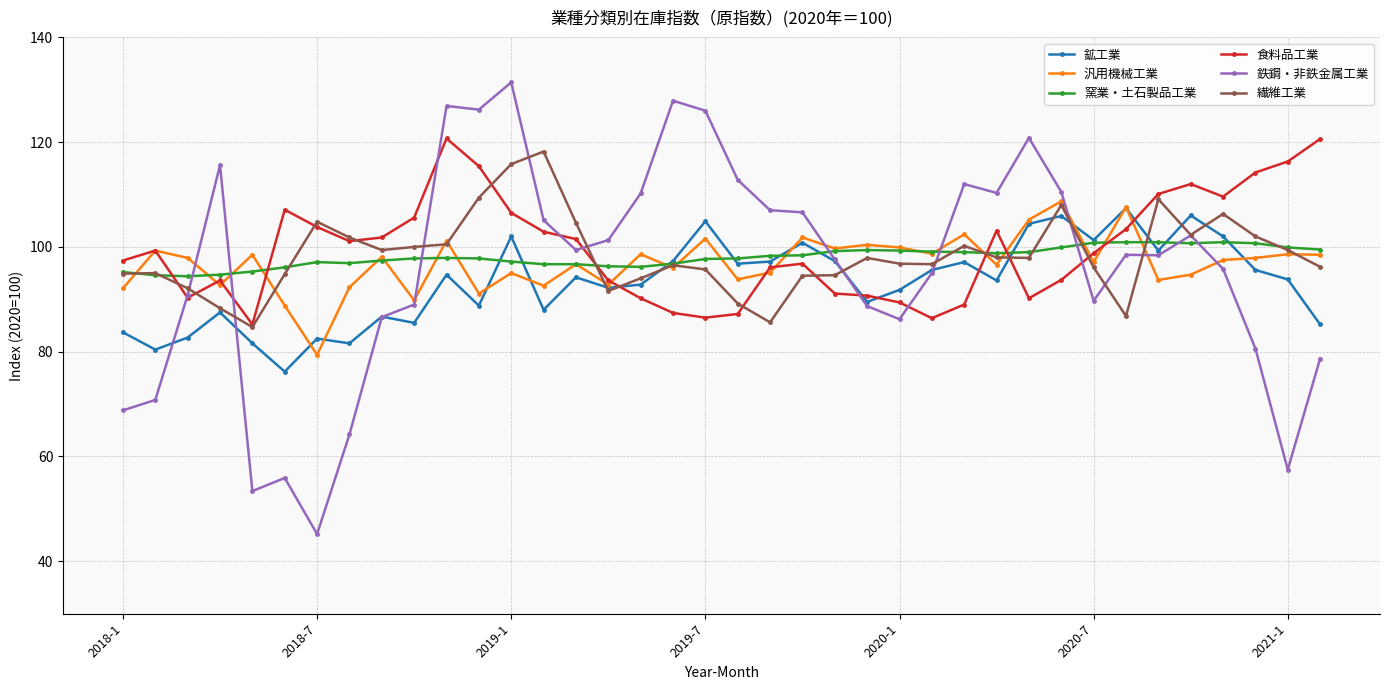

What is the sum of all 窯業・土石製品工業 values?

3725.3